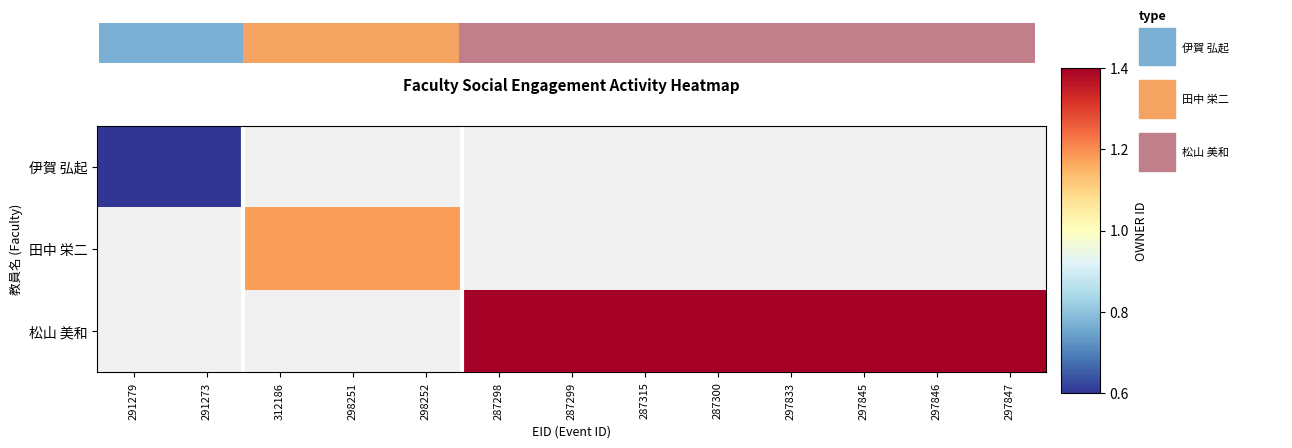

Read the 田中 栄二 value at 298252.

1.2